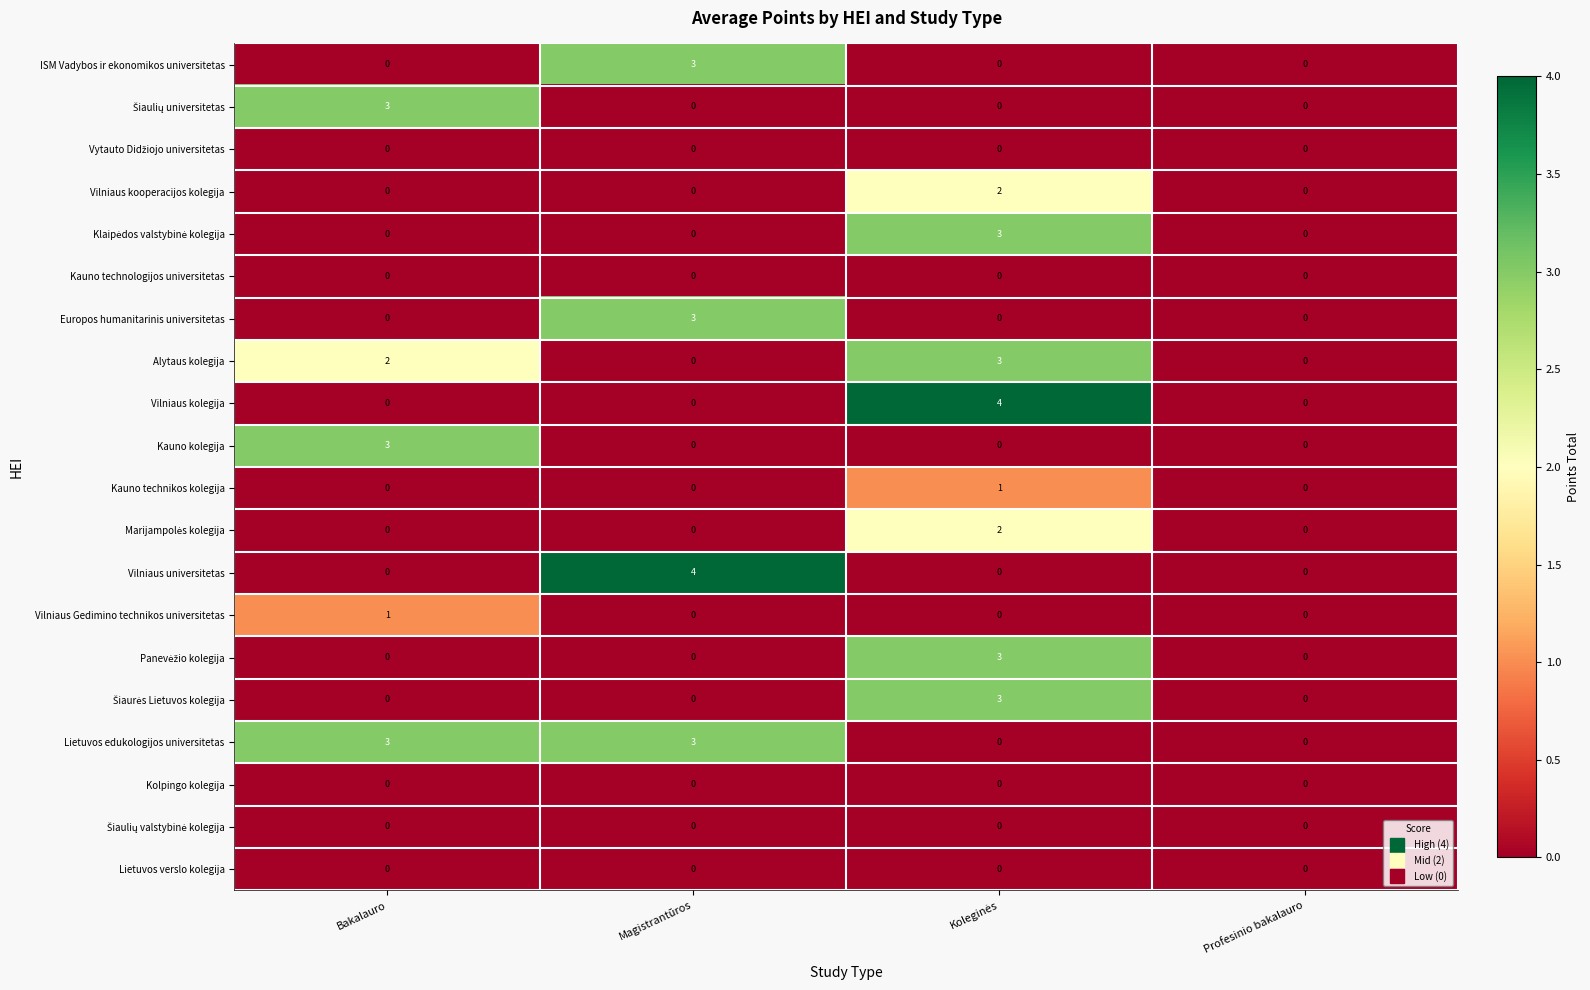

Which series has the largest total across all categories?

Lietuvos edukologijos universitetas